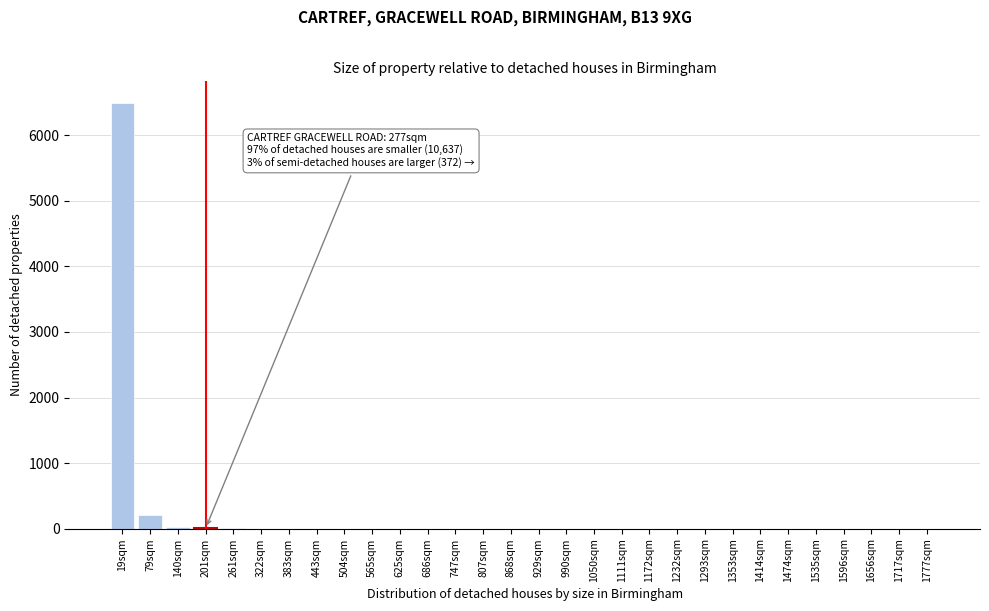

What is the greatest value displayed?

6500